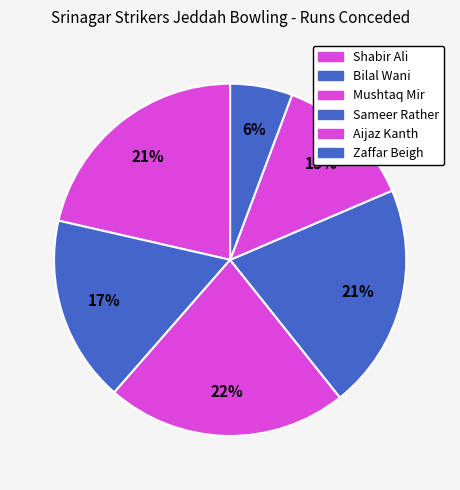

The Mushtaq Mir slice represents 22% of the pie. True or false?

True